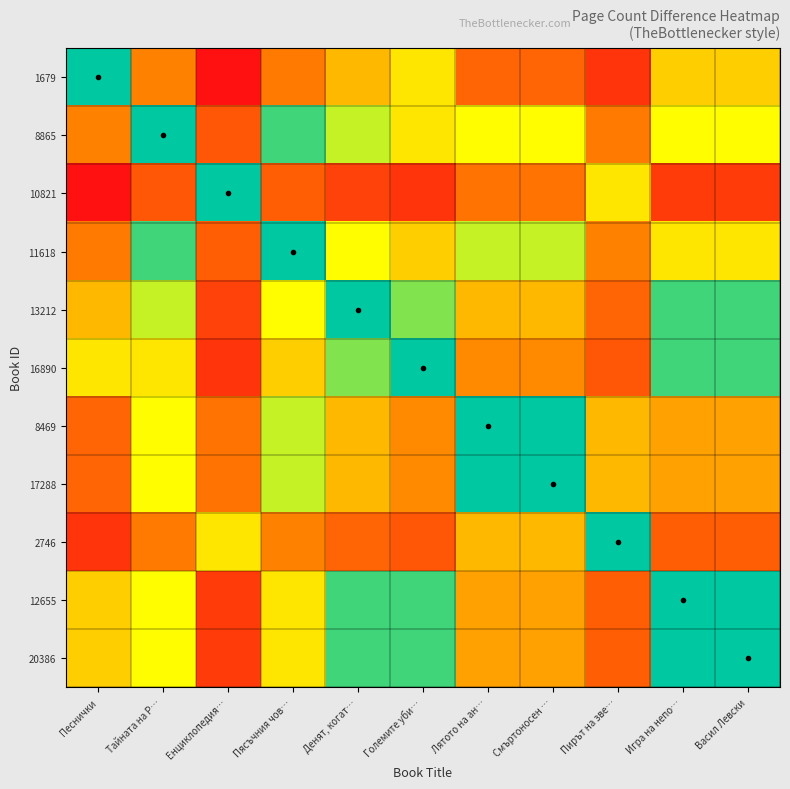

Reading right to left, extract all data points from this chart.

1679: Васил Левски=0.2	Игра на непо…=0.2	Пирът на зве…=0.8	Смъртоносен …=0.5	Лятото на ан…=0.5	Големите уби…=0.2	Денят, когат…=0.3	Пясъчния чов…=0.4	Енциклопедия…=1.0	Тайната на Р…=0.4	Песнички=0.0
8865: Васил Левски=0.2	Игра на непо…=0.2	Пирът на зве…=0.4	Смъртоносен …=0.2	Лятото на ан…=0.2	Големите уби…=0.2	Денят, когат…=0.1	Пясъчния чов…=0.0	Енциклопедия…=0.6	Тайната на Р…=0.0	Песнички=0.4
10821: Васил Левски=0.8	Игра на непо…=0.8	Пирът на зве…=0.2	Смъртоносен …=0.5	Лятото на ан…=0.5	Големите уби…=0.8	Денят, когат…=0.7	Пясъчния чов…=0.6	Енциклопедия…=0.0	Тайната на Р…=0.6	Песнички=1.0
11618: Васил Левски=0.2	Игра на непо…=0.2	Пирът на зве…=0.4	Смъртоносен …=0.1	Лятото на ан…=0.1	Големите уби…=0.2	Денят, когат…=0.2	Пясъчния чов…=0.0	Енциклопедия…=0.6	Тайната на Р…=0.0	Песнички=0.4
13212: Васил Левски=0.0	Игра на непо…=0.0	Пирът на зве…=0.5	Смъртоносен …=0.3	Лятото на ан…=0.3	Големите уби…=0.1	Денят, когат…=0.0	Пясъчния чов…=0.2	Енциклопедия…=0.7	Тайната на Р…=0.1	Песнички=0.3
16890: Васил Левски=0.0	Игра на непо…=0.0	Пирът на зве…=0.6	Смъртоносен …=0.3	Лятото на ан…=0.3	Големите уби…=0.0	Денят, когат…=0.1	Пясъчния чов…=0.2	Енциклопедия…=0.8	Тайната на Р…=0.2	Песнички=0.2
8469: Васил Левски=0.3	Игра на непо…=0.3	Пирът на зве…=0.3	Смъртоносен …=0.0	Лятото на ан…=0.0	Големите уби…=0.3	Денят, когат…=0.3	Пясъчния чов…=0.1	Енциклопедия…=0.5	Тайната на Р…=0.2	Песнички=0.5
17288: Васил Левски=0.3	Игра на непо…=0.3	Пирът на зве…=0.3	Смъртоносен …=0.0	Лятото на ан…=0.0	Големите уби…=0.3	Денят, когат…=0.3	Пясъчния чов…=0.1	Енциклопедия…=0.5	Тайната на Р…=0.2	Песнички=0.5
2746: Васил Левски=0.6	Игра на непо…=0.6	Пирът на зве…=0.0	Смъртоносен …=0.3	Лятото на ан…=0.3	Големите уби…=0.6	Денят, когат…=0.5	Пясъчния чов…=0.4	Енциклопедия…=0.2	Тайната на Р…=0.4	Песнички=0.8
12655: Васил Левски=0.0	Игра на непо…=0.0	Пирът на зве…=0.6	Смъртоносен …=0.3	Лятото на ан…=0.3	Големите уби…=0.0	Денят, когат…=0.0	Пясъчния чов…=0.2	Енциклопедия…=0.8	Тайната на Р…=0.2	Песнички=0.2
20386: Васил Левски=0.0	Игра на непо…=0.0	Пирът на зве…=0.6	Смъртоносен …=0.3	Лятото на ан…=0.3	Големите уби…=0.0	Денят, когат…=0.0	Пясъчния чов…=0.2	Енциклопедия…=0.8	Тайната на Р…=0.2	Песнички=0.2